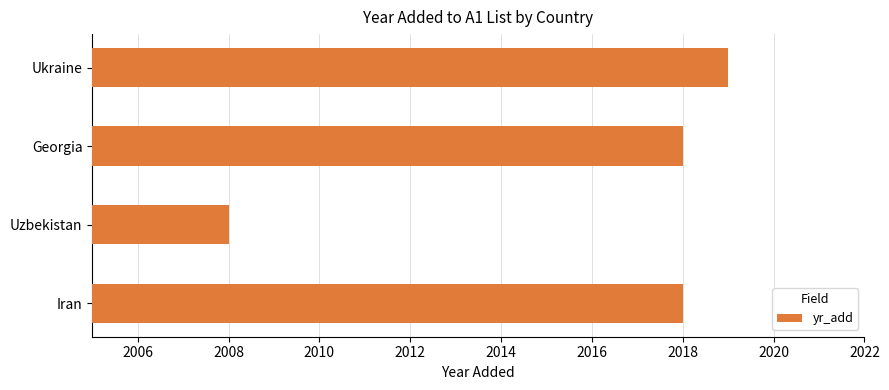

Reading bottom to top, what are all the values shown in this chart?

Iran=2018	Uzbekistan=2008	Georgia=2018	Ukraine=2019